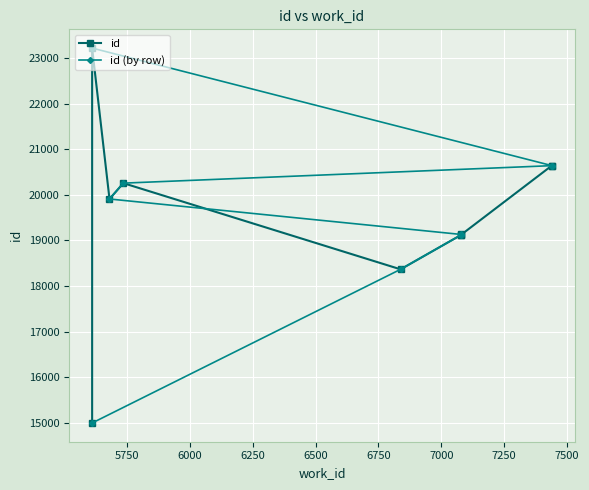

What is the value of the id (by row) point at the 9th from the left?

20643